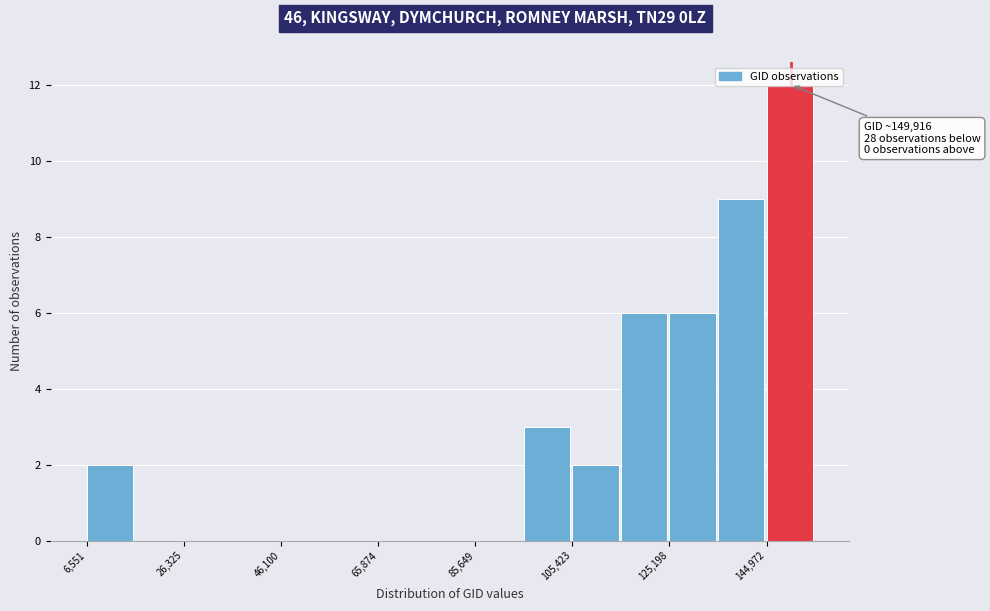

Which range on the x-axis has the tallest bar?

144000 to 154000